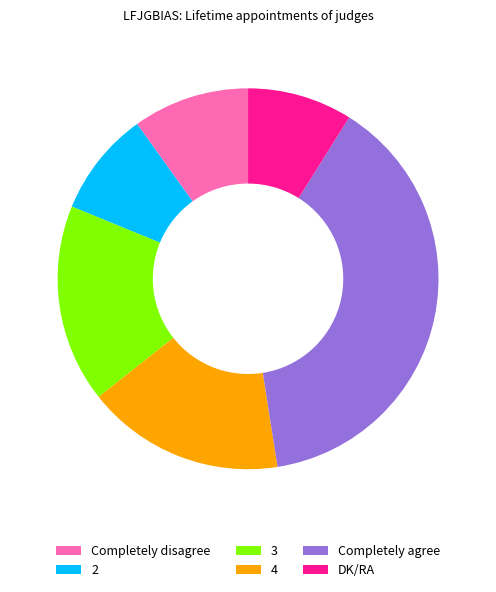

How many segments does this pie chart have?

6